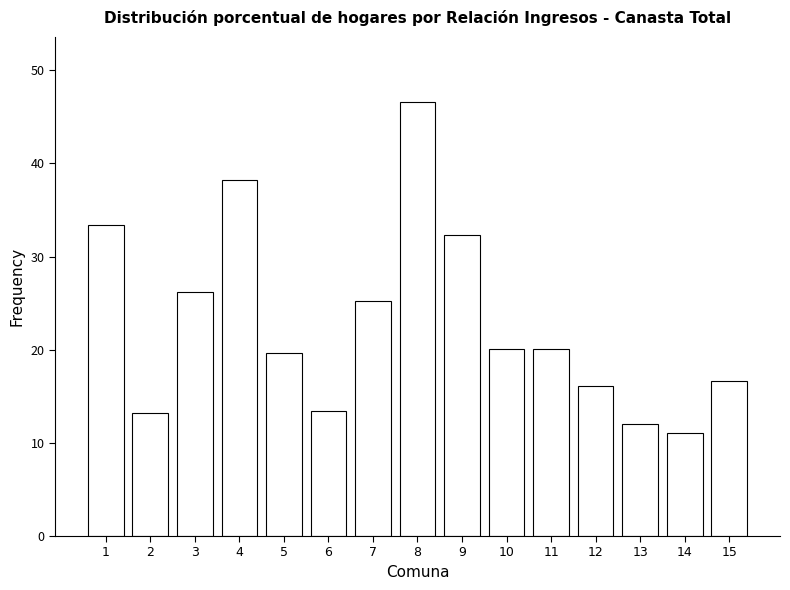

Which category has the highest value across all series?

8